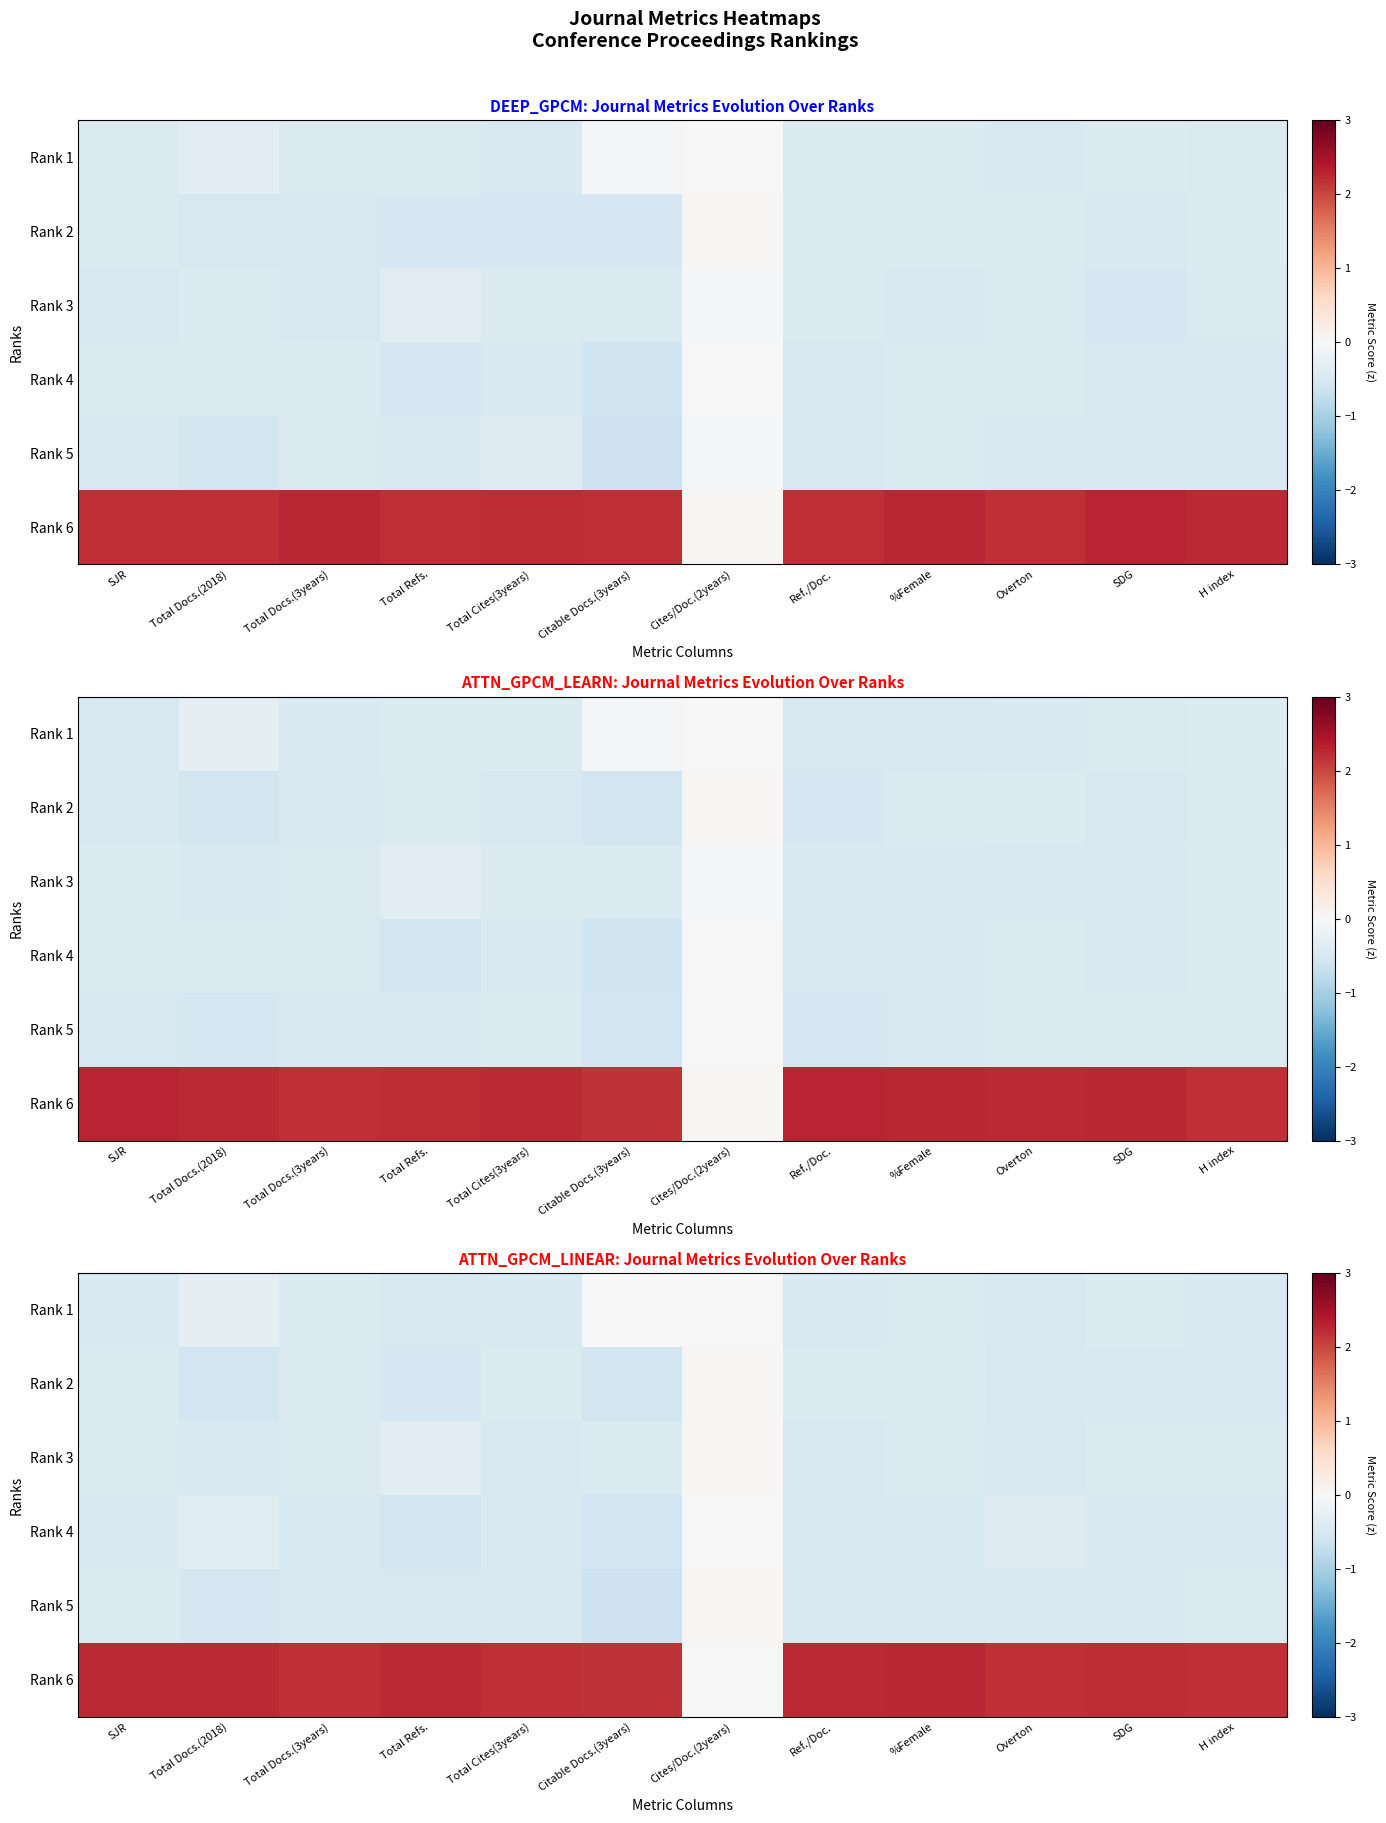

Which has a higher value, SJR or Cites/Doc.(2years)?

Cites/Doc.(2years)